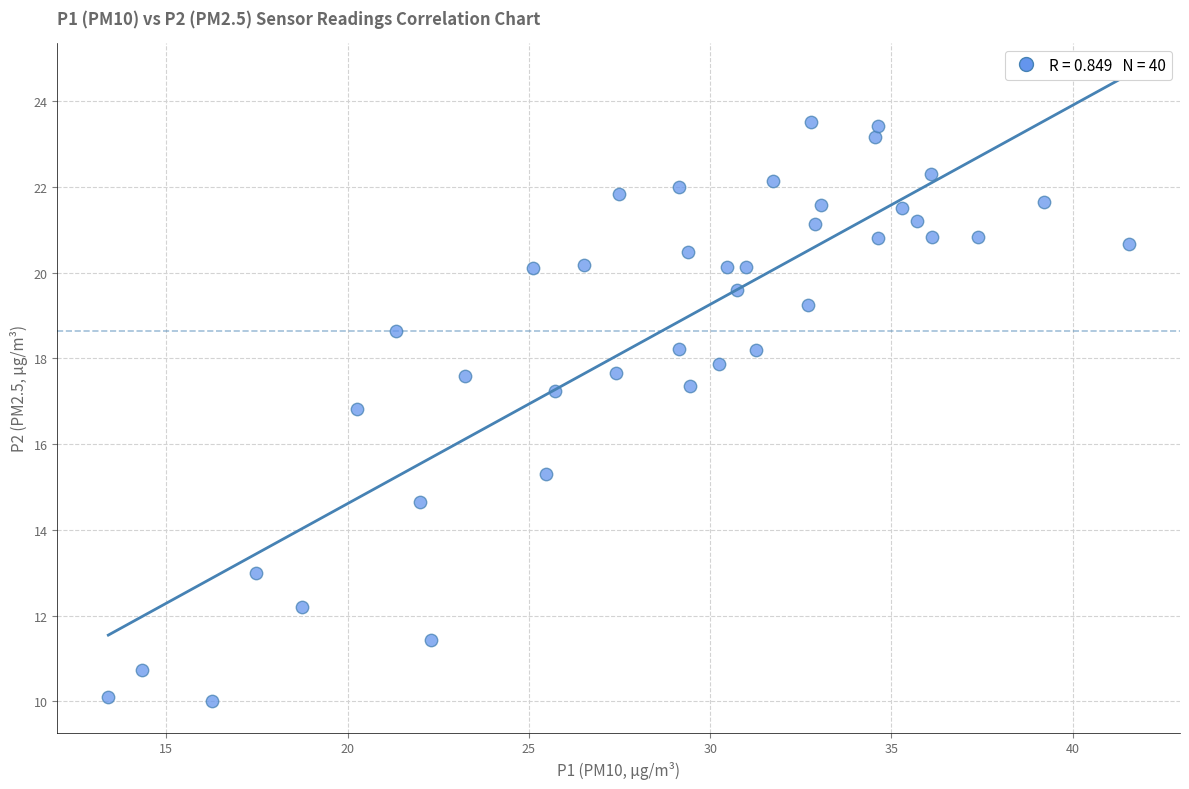

What is the range of X values (max minus min)?

28.1